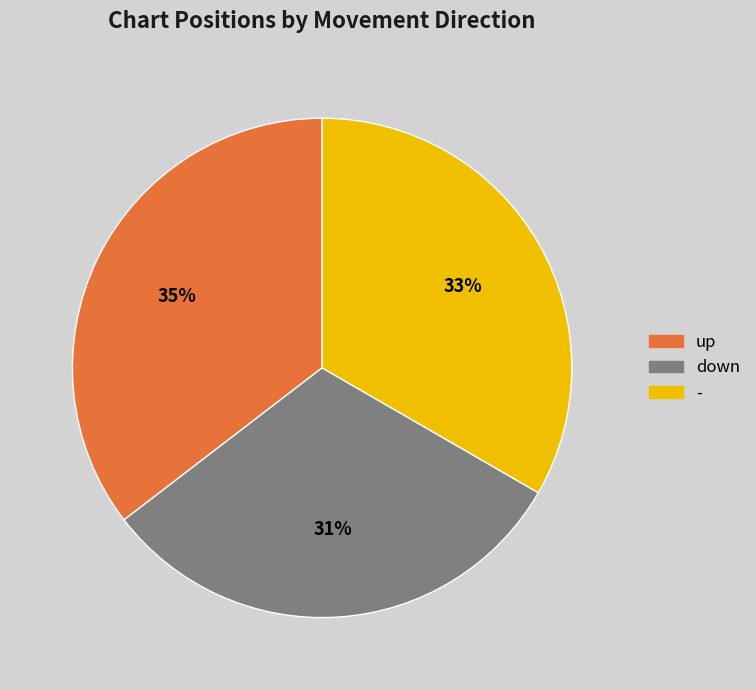

To the nearest percent, what portion does - represent?

33%